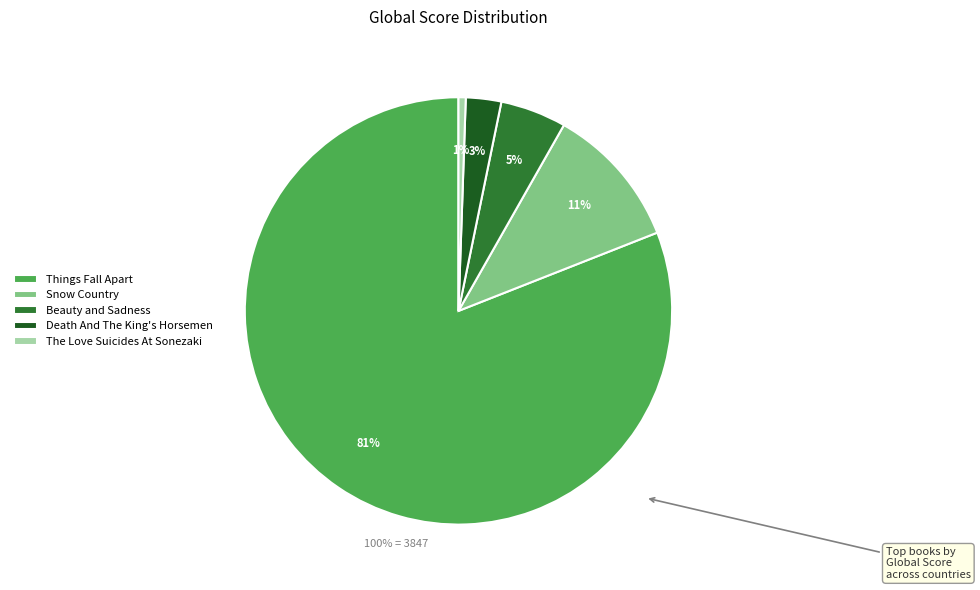

Is there any slice that represents more than half of the pie?

Yes